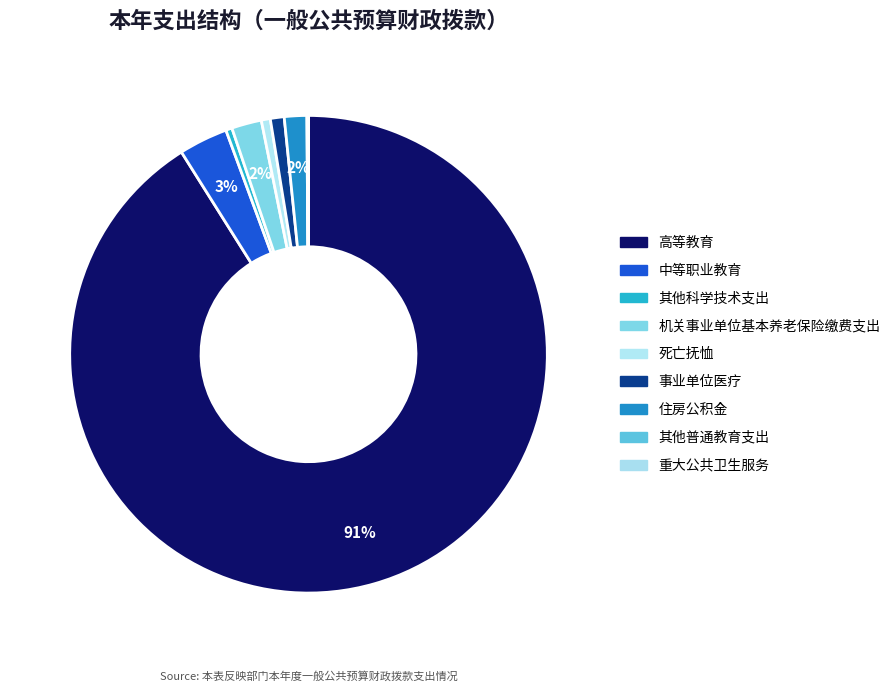

To the nearest percent, what portion does 中等职业教育 represent?

3%